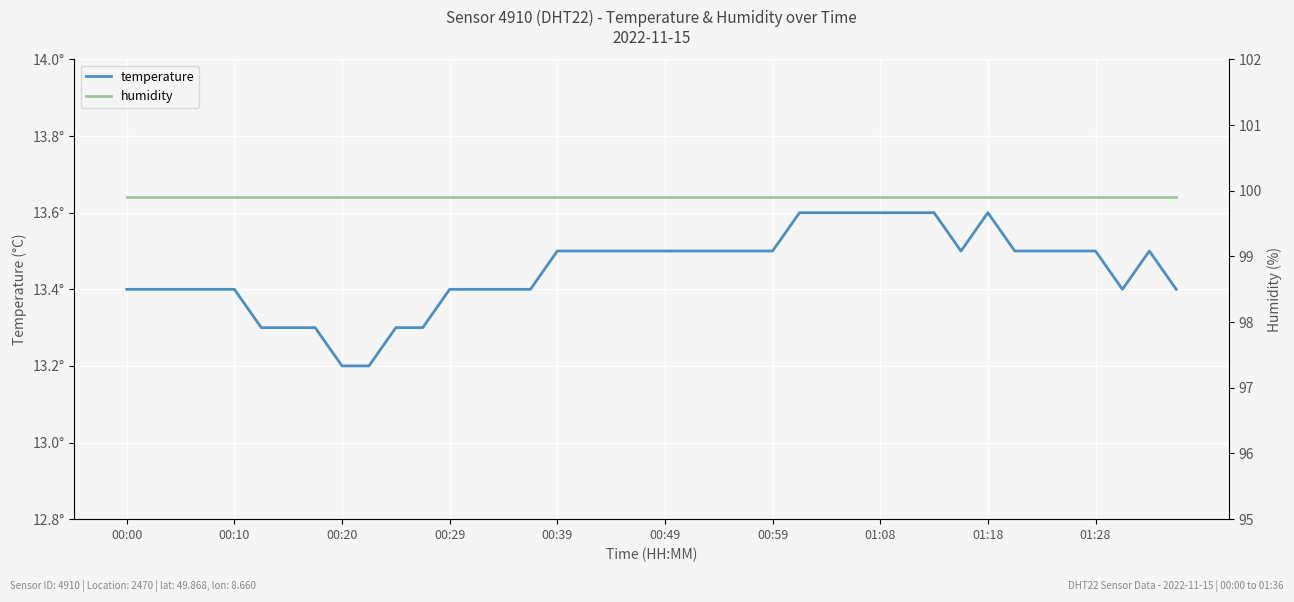

The humidity series shows 99.9 at 34. True or false?

True